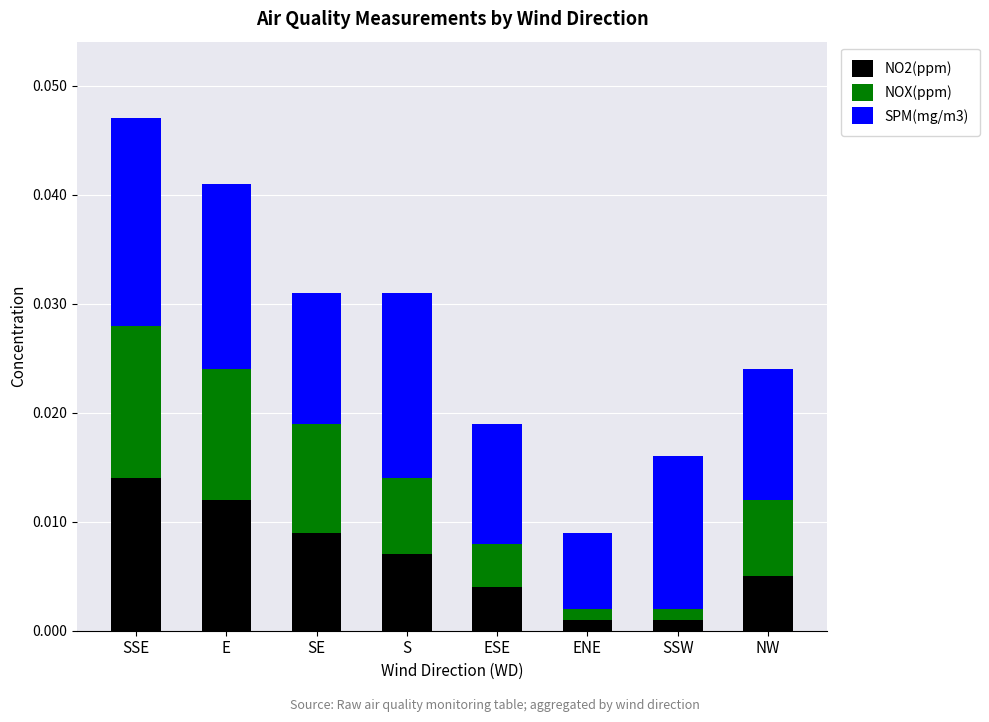

Which series changed the most between ESE and SSW?

NOX(ppm)